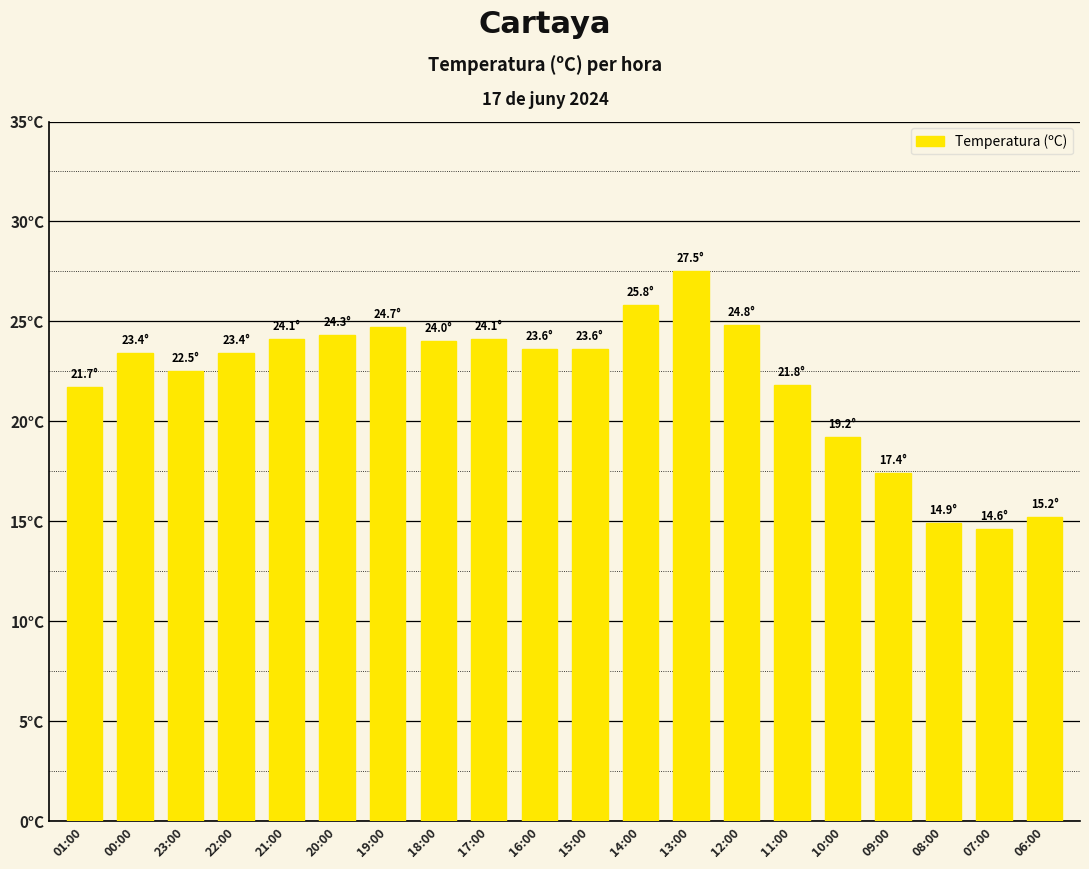

Are the bars horizontal?

No